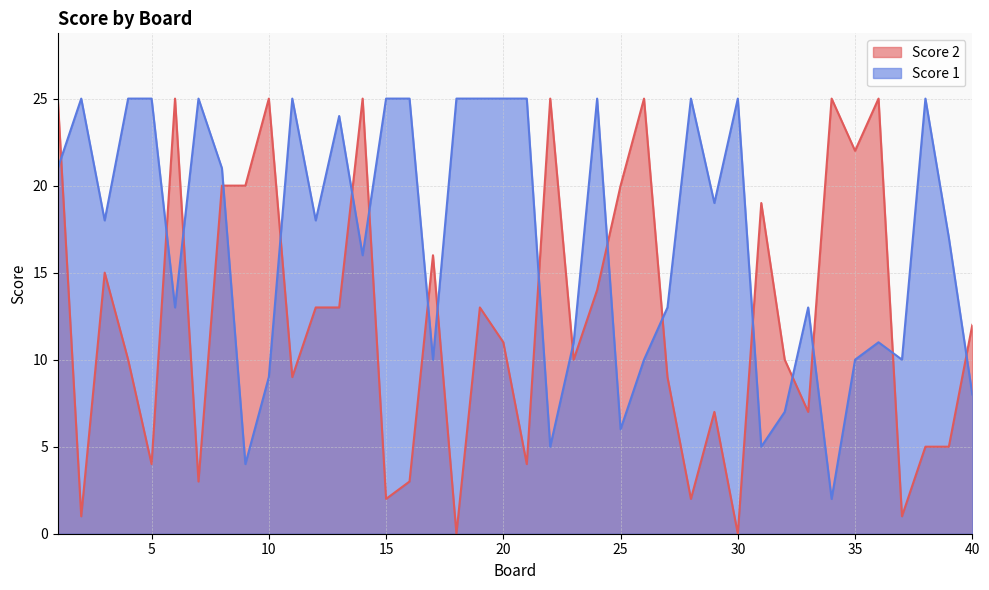

How many categories are shown in the chart?

40